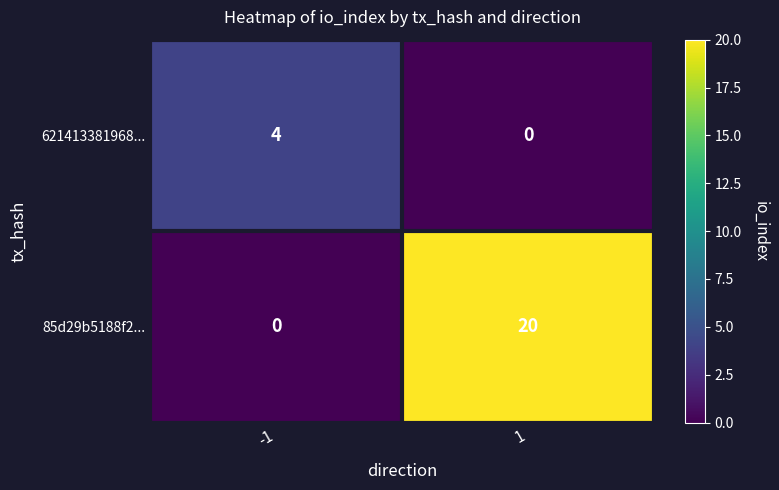

Which series has the largest range (max minus min)?

85d29b5188f2...